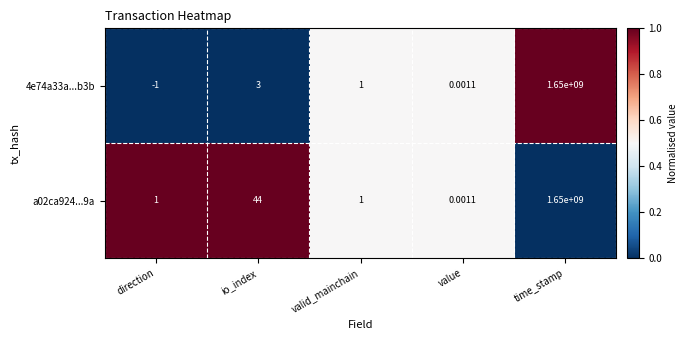

Rank the categories by 4e74a33a...b3b value from lowest to highest.

direction, value, valid_mainchain, io_index, time_stamp